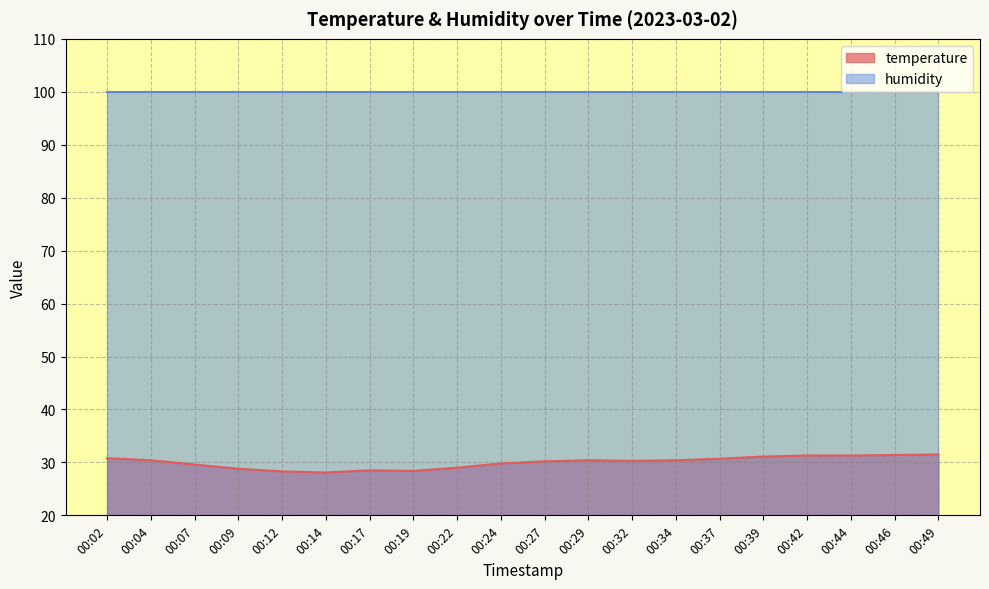

What is the difference between the values at 00:34 and 00:42?

0.9